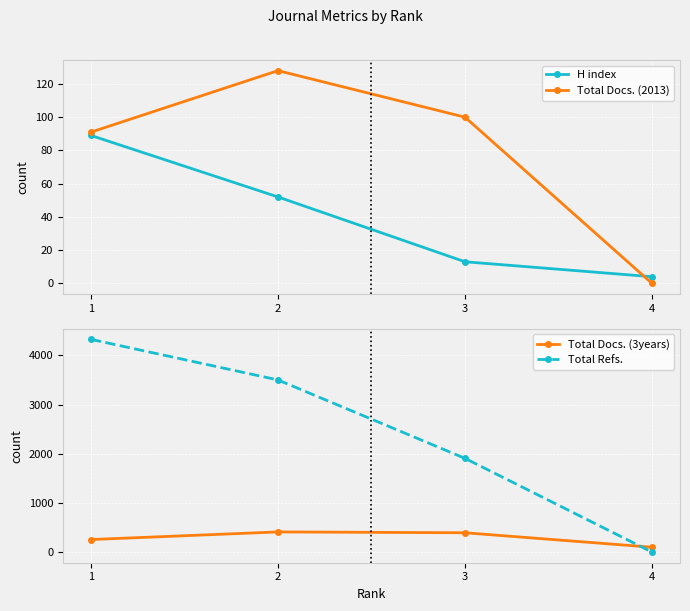

Reading right to left, extract all data points from this chart.

H index: 4	13	52	89
Total Docs. (2013): 0	100	128	91
Total Docs. (3years): 99	393	410	255
Total Refs.: 0	1906	3500	4325